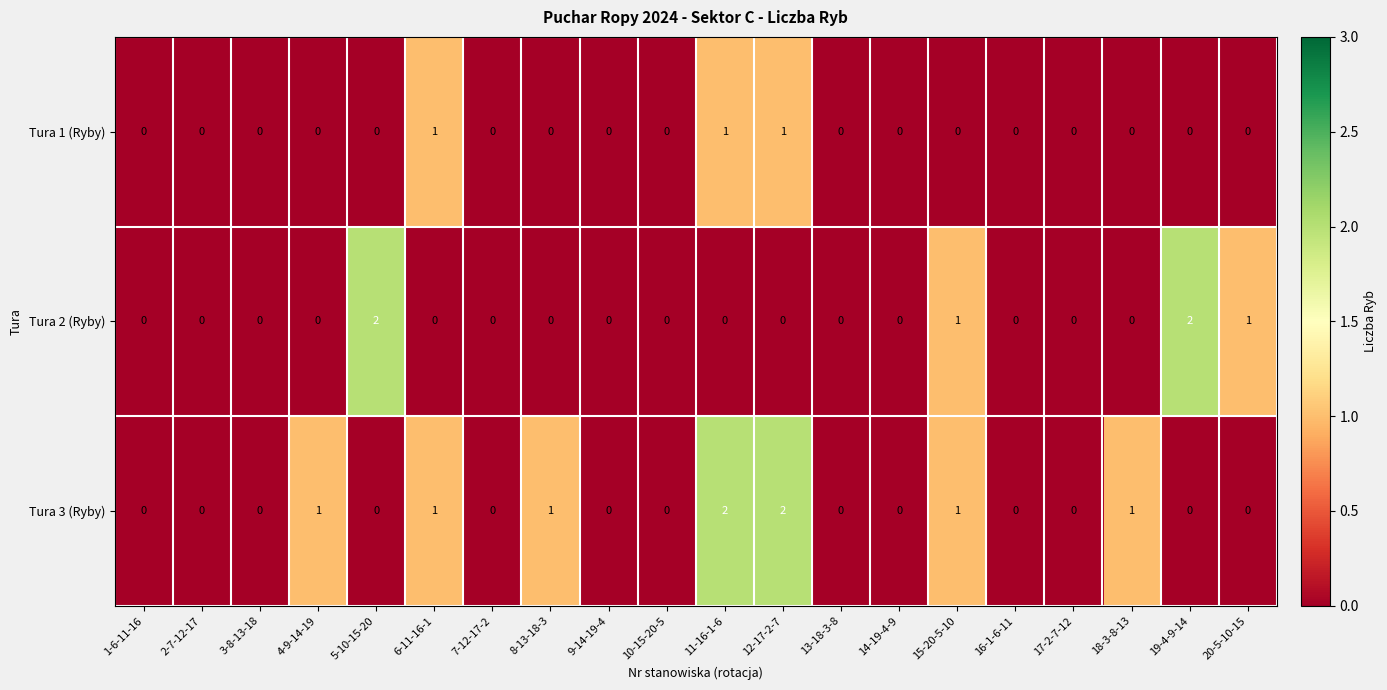

List the series in order of their overall mean, lowest first.

Tura 1 (Ryby), Tura 2 (Ryby), Tura 3 (Ryby)